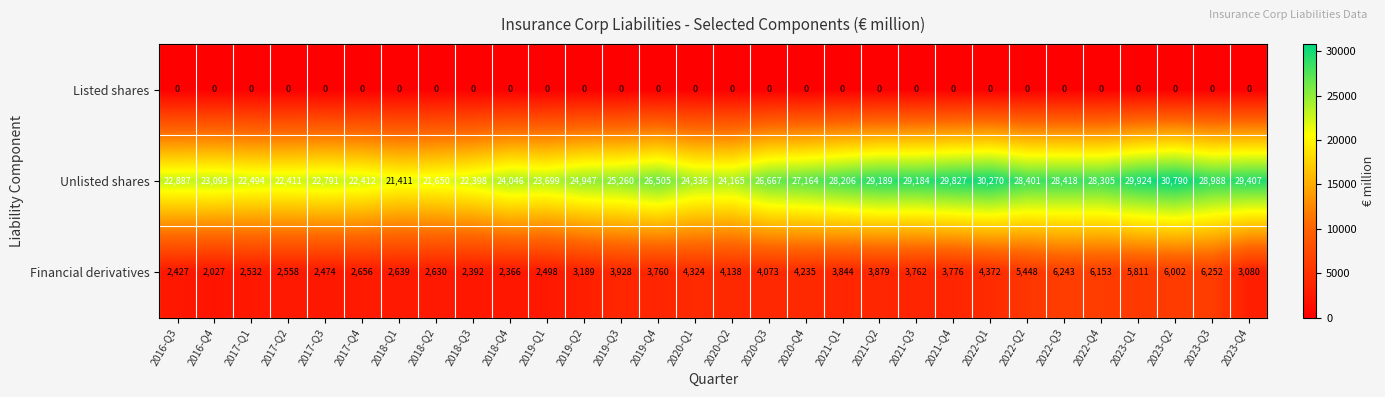

The value of Financial derivatives at 2023-Q4 is 3080. True or false?

True